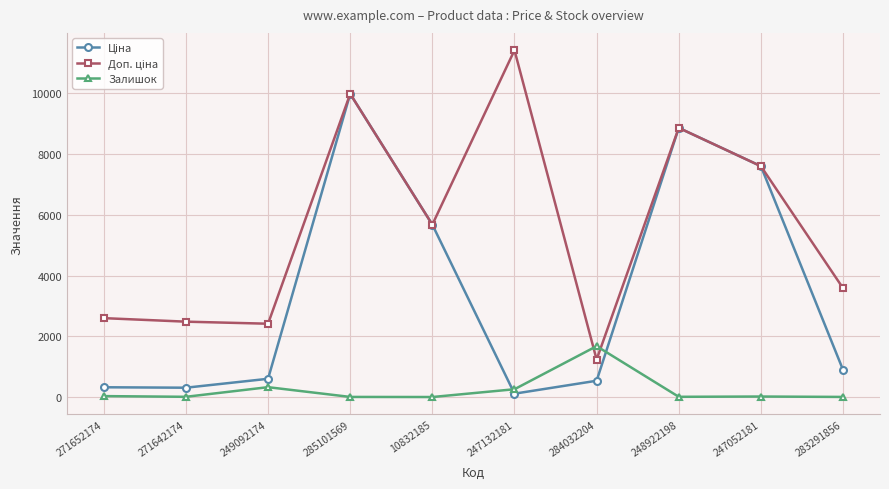

At which category is the sum across all series the highest?

285101569